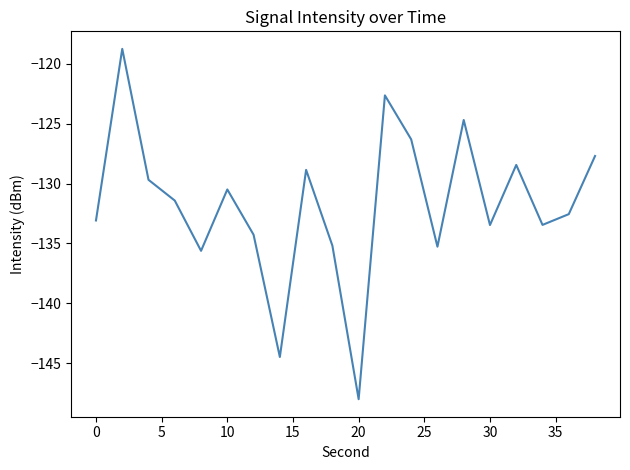

What is the average value?

-131.7